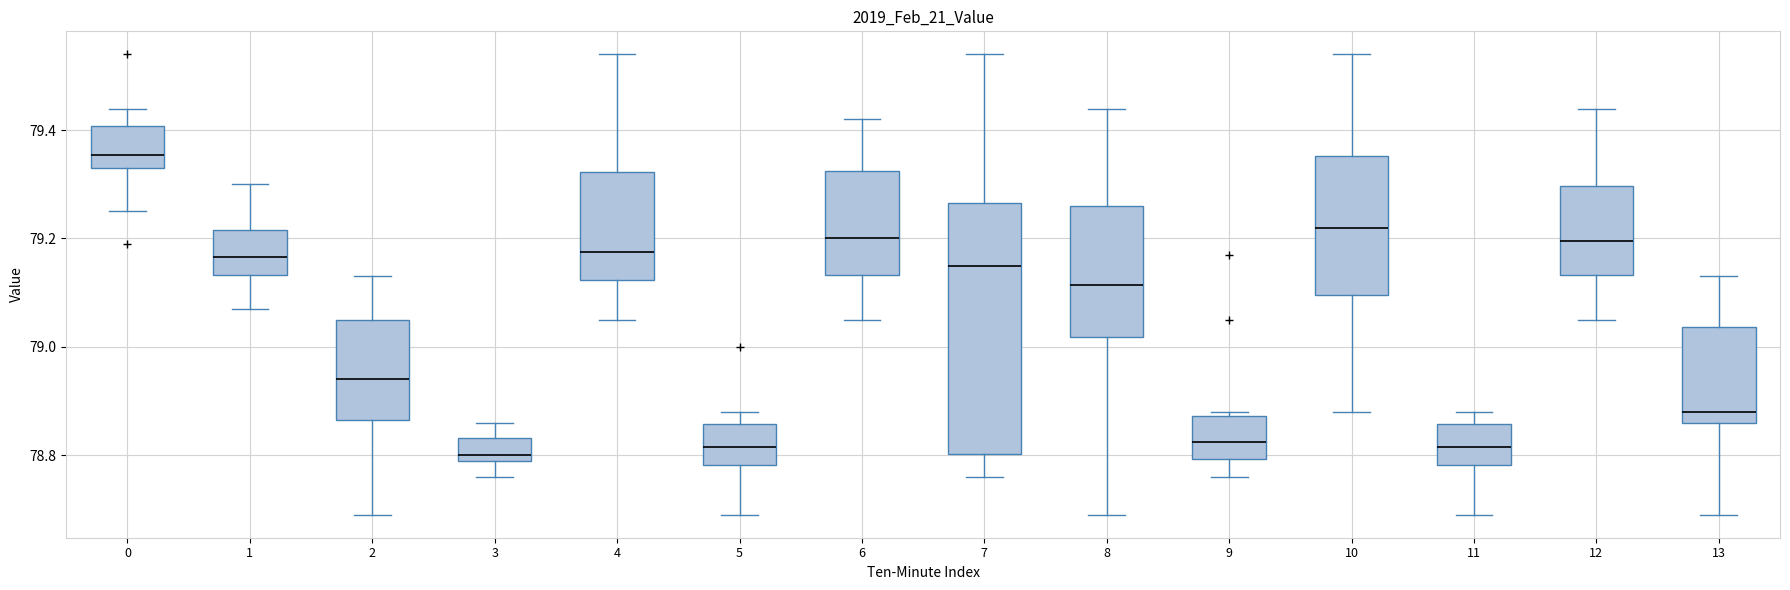

Reading left to right, read every box against the y-axis: the position of its median line, the range the box covers, and the ends of its whiskers. The values are not printed on the chart, so give them approximately, as read against the axis.

0: median 79.36, box 79.34 to 79.40, whiskers 79.26 to 79.44
1: median 79.16, box 79.14 to 79.22, whiskers 79.08 to 79.30
2: median 78.94, box 78.86 to 79.06, whiskers 78.70 to 79.14
3: median 78.80 (just above the box's lower edge), box 78.80 to 78.84, whiskers 78.76 to 78.86
4: median 79.18, box 79.12 to 79.32, whiskers 79.06 to 79.54
5: median 78.82, box 78.78 to 78.86, whiskers 78.70 to 78.88
6: median 79.20, box 79.14 to 79.32, whiskers 79.06 to 79.42
7: median 79.16, box 78.80 to 79.26, whiskers 78.76 to 79.54
8: median 79.12, box 79.02 to 79.26, whiskers 78.70 to 79.44
9: median 78.82, box 78.80 to 78.88, whiskers 78.76 to 78.88 (just above the box's upper edge)
10: median 79.22, box 79.10 to 79.36, whiskers 78.88 to 79.54
11: median 78.82, box 78.78 to 78.86, whiskers 78.70 to 78.88
12: median 79.20, box 79.14 to 79.30, whiskers 79.06 to 79.44
13: median 78.88, box 78.86 to 79.04, whiskers 78.70 to 79.14